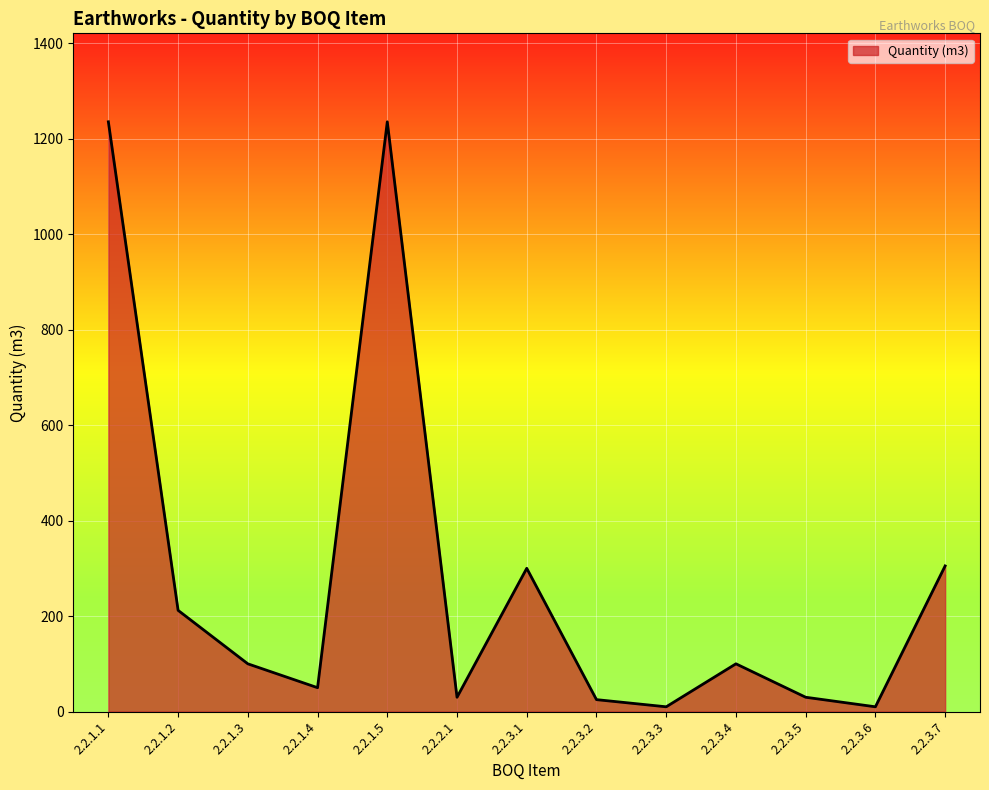

How many categories are shown in the chart?

13